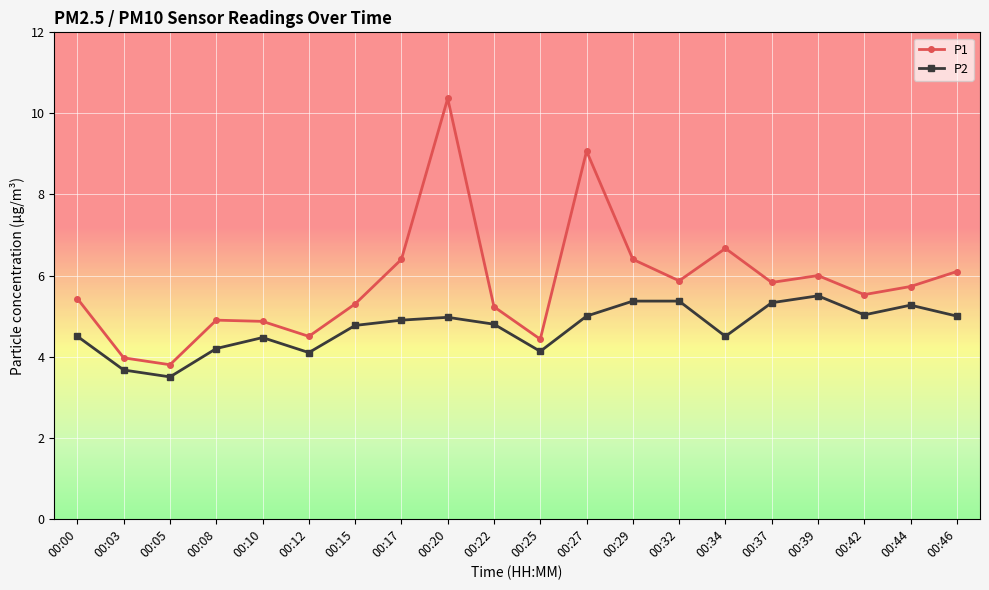

The value of P1 at 00:27 is 14.8. True or false?

False